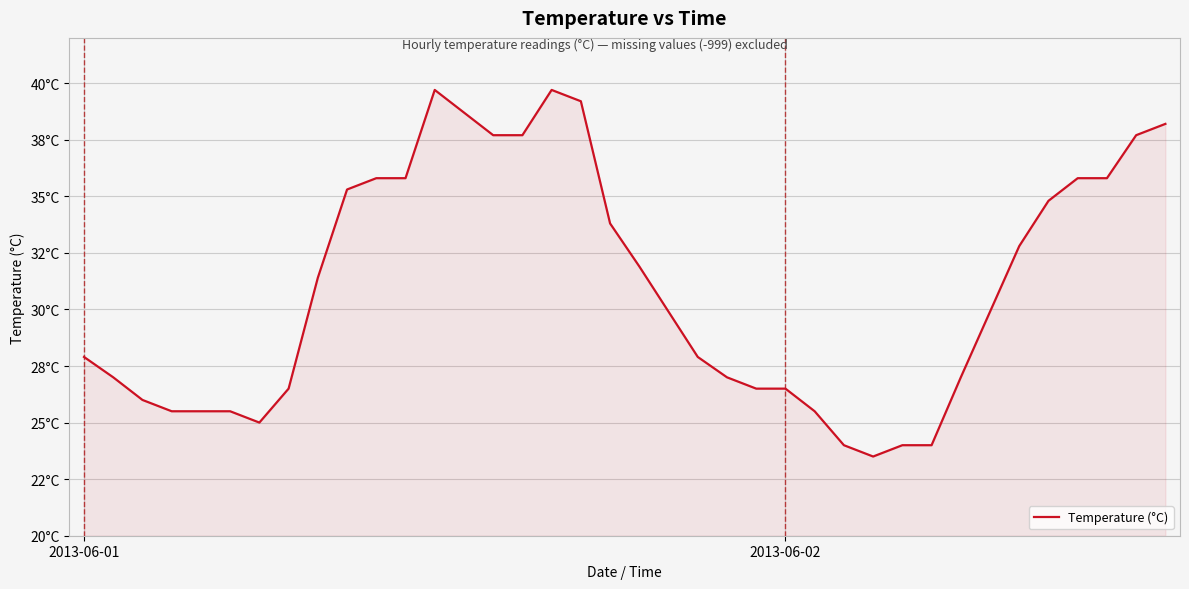

How many points are higher than both their immediate neighbors (excluding endpoints)?

2